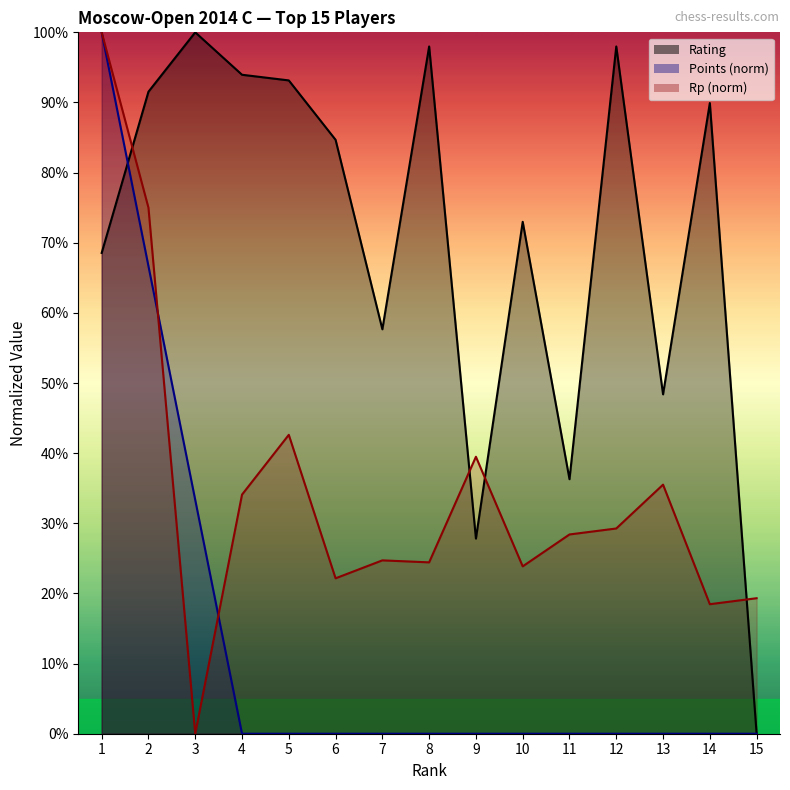

At which label does Points reach its peak?

1